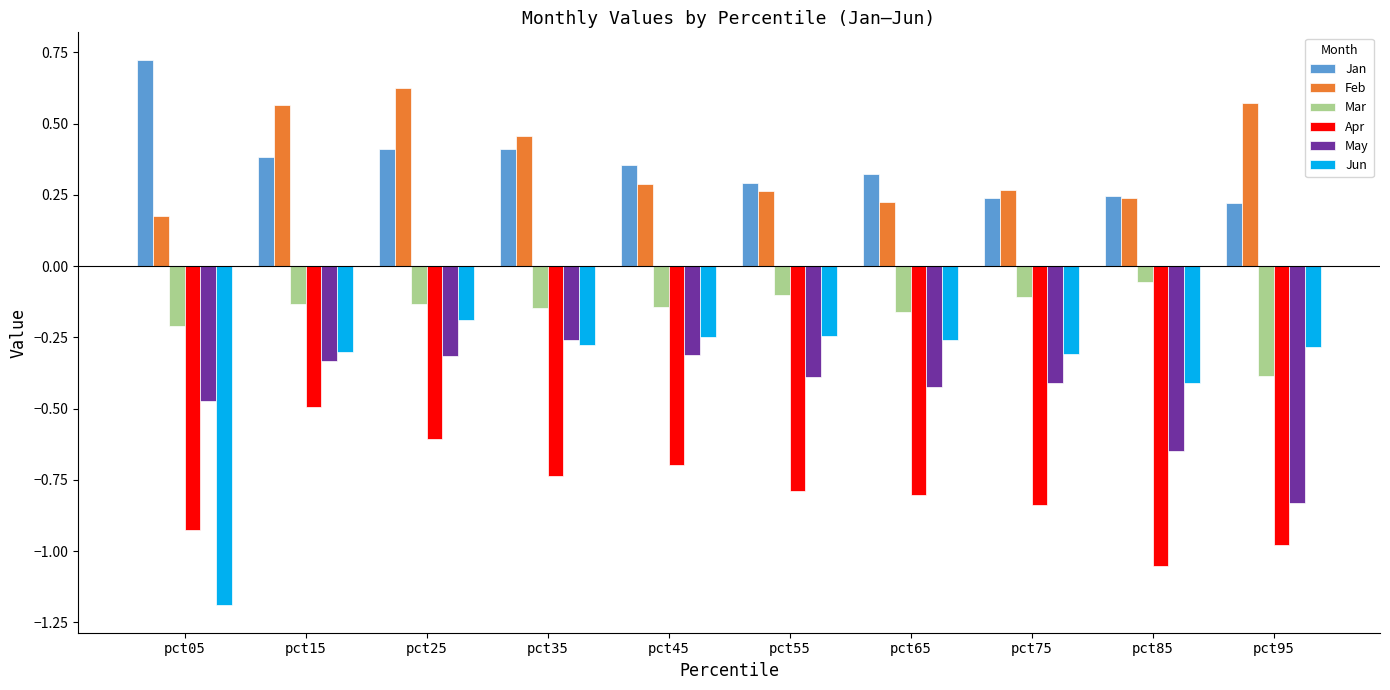

Where is Feb nearest to the value 0?

pct05